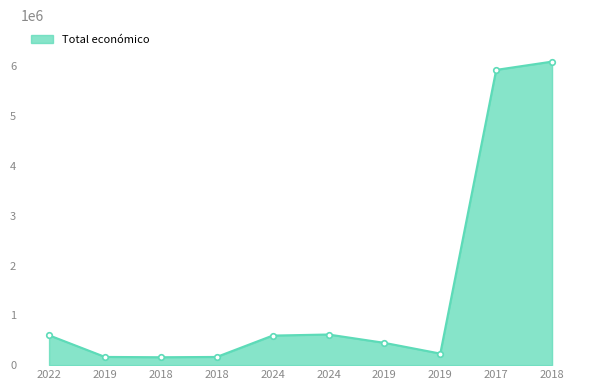

How many lines are shown in the chart?

1